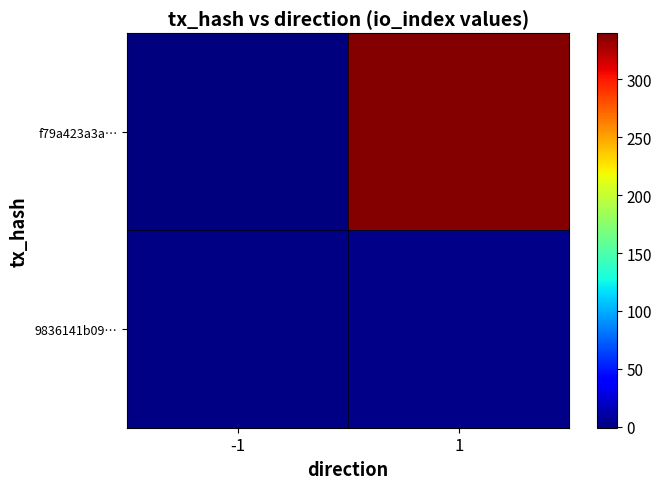

At how many categories does at least one series exceed 79?

1